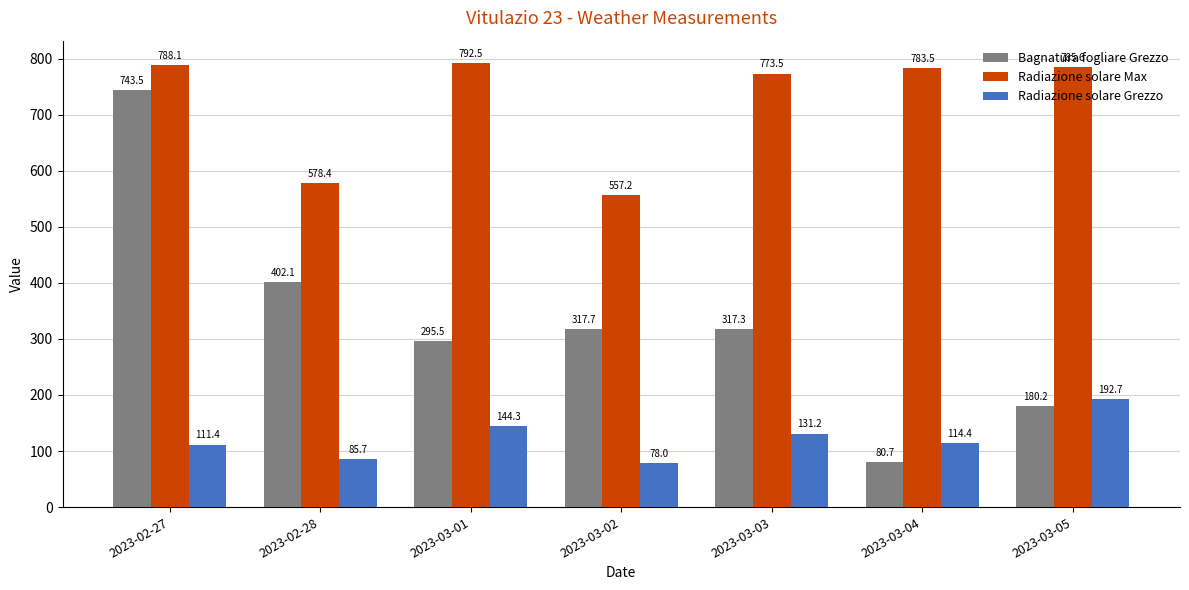

What is the difference between the maximum and minimum values in the Radiazione solare Grezzo series?

114.7